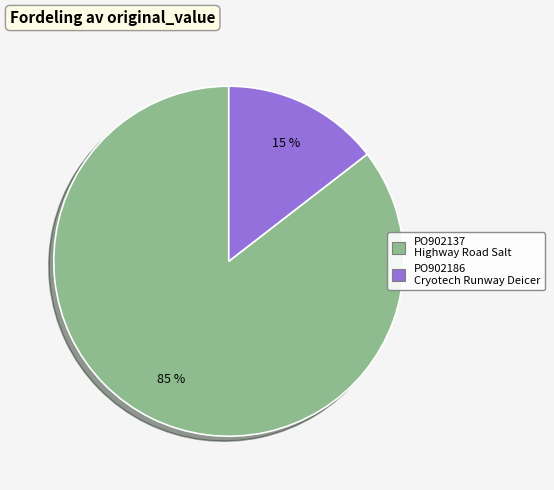

To the nearest percent, what percentage of the pie is PO902137?

85%